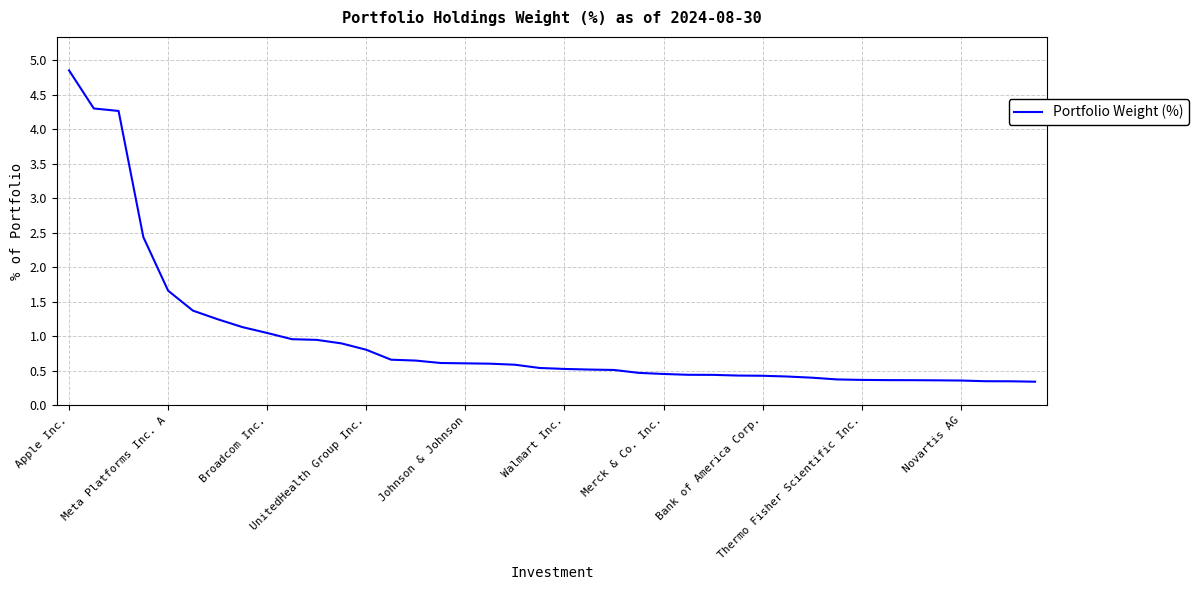

What is the average value?

1.0